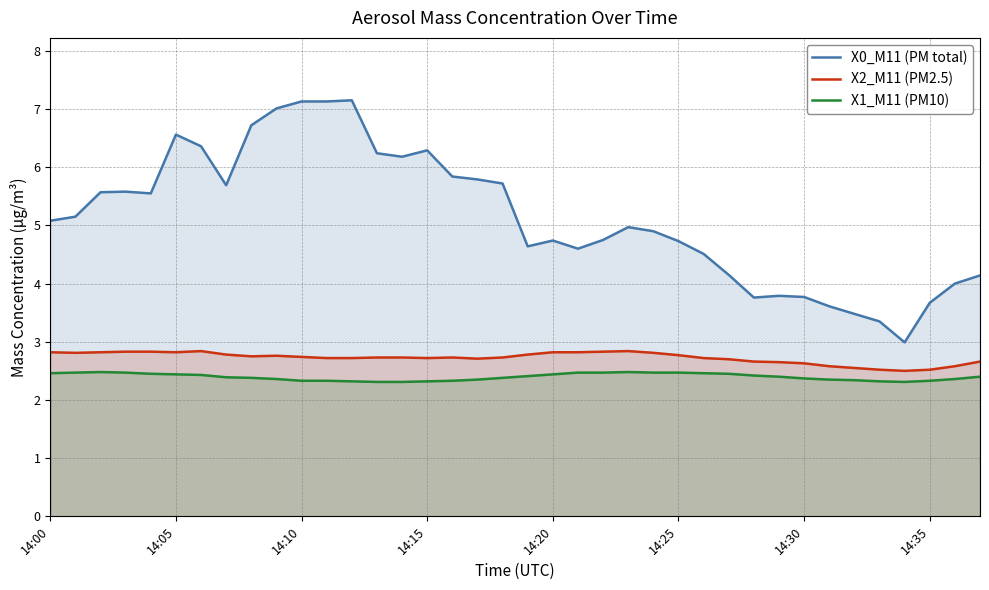

What is the difference between the maximum and minimum values in the X1_M11 (PM10) series?

0.2